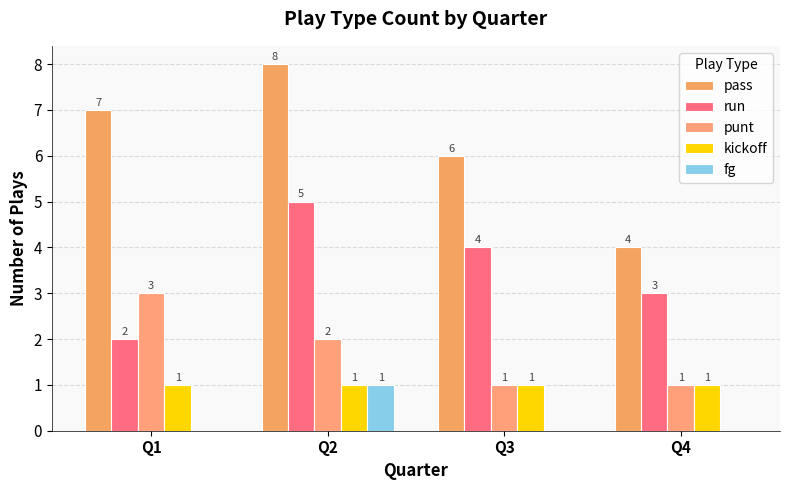

How many data points in fg are above 0?

1